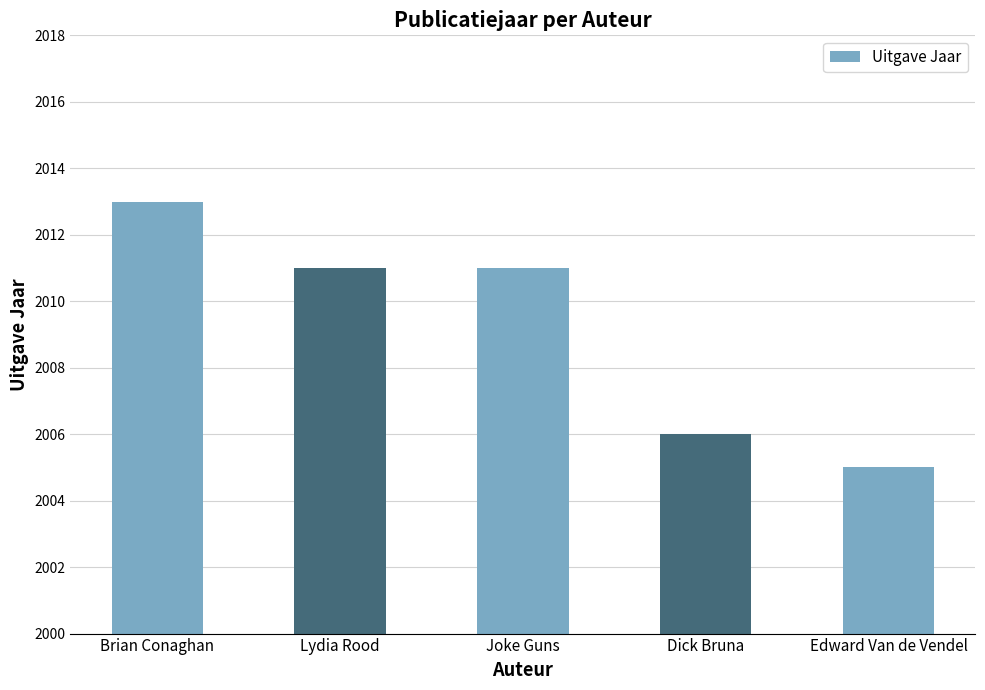

Between Lydia Rood and Edward Van de Vendel, which is larger?

Lydia Rood